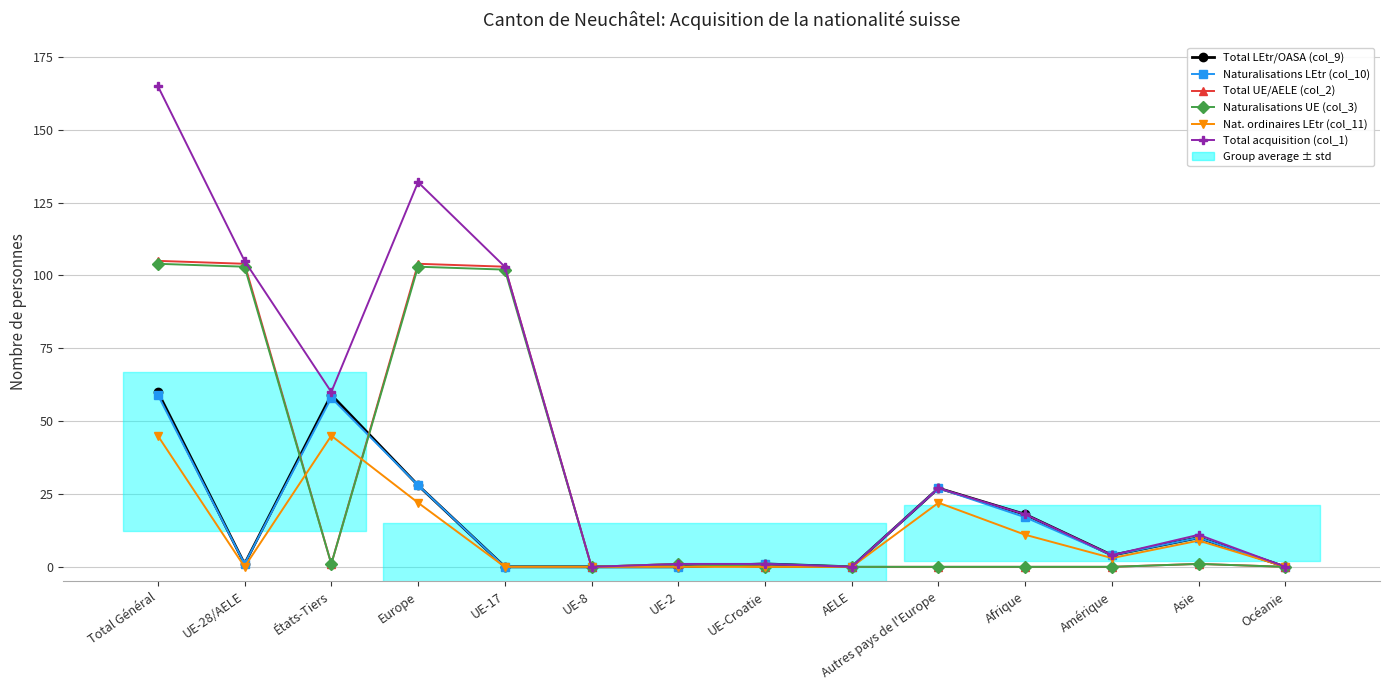

Does the chart display data point markers on the line(s)?

Yes